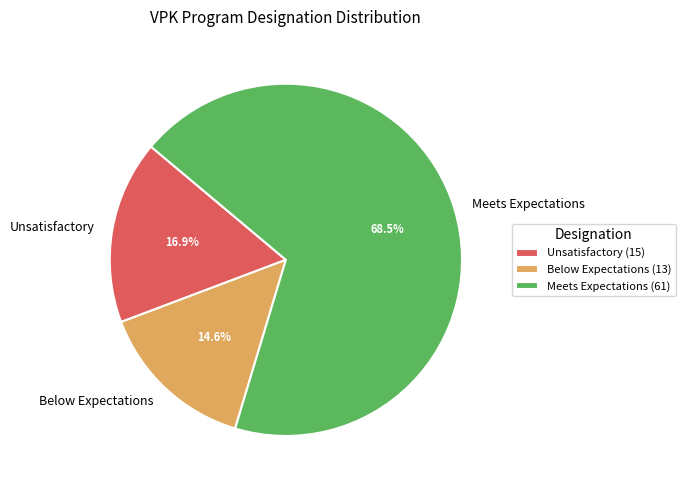

How many slices are in this pie chart?

3